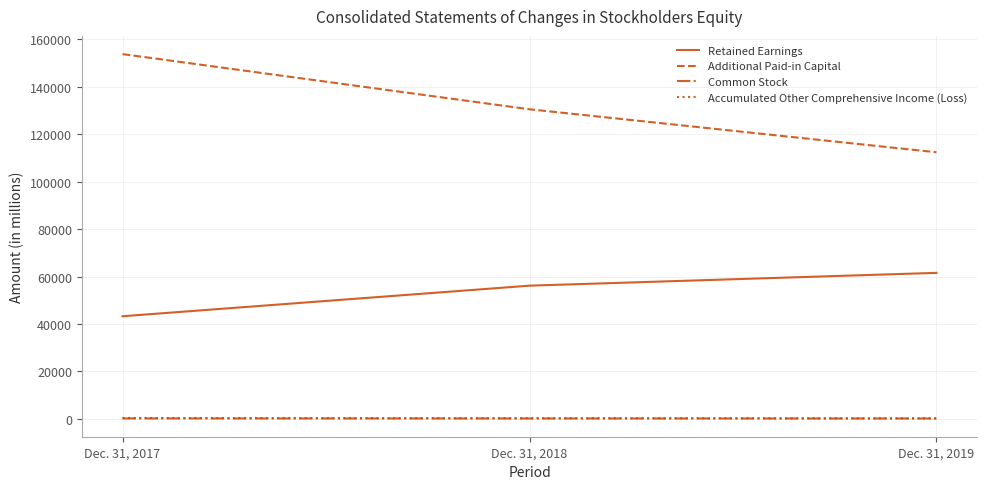

Which series has the largest range (max minus min)?

Additional Paid-in Capital